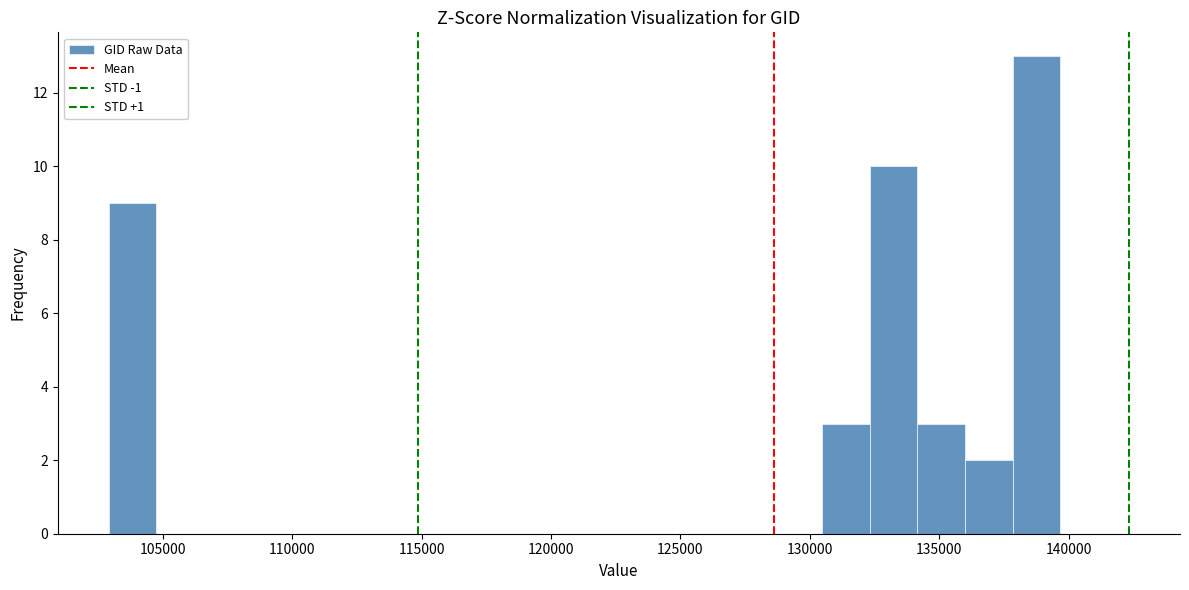

Around what value on the x-axis is the tallest bar? Give the approximate position of its centre, as read against the axis.

139000